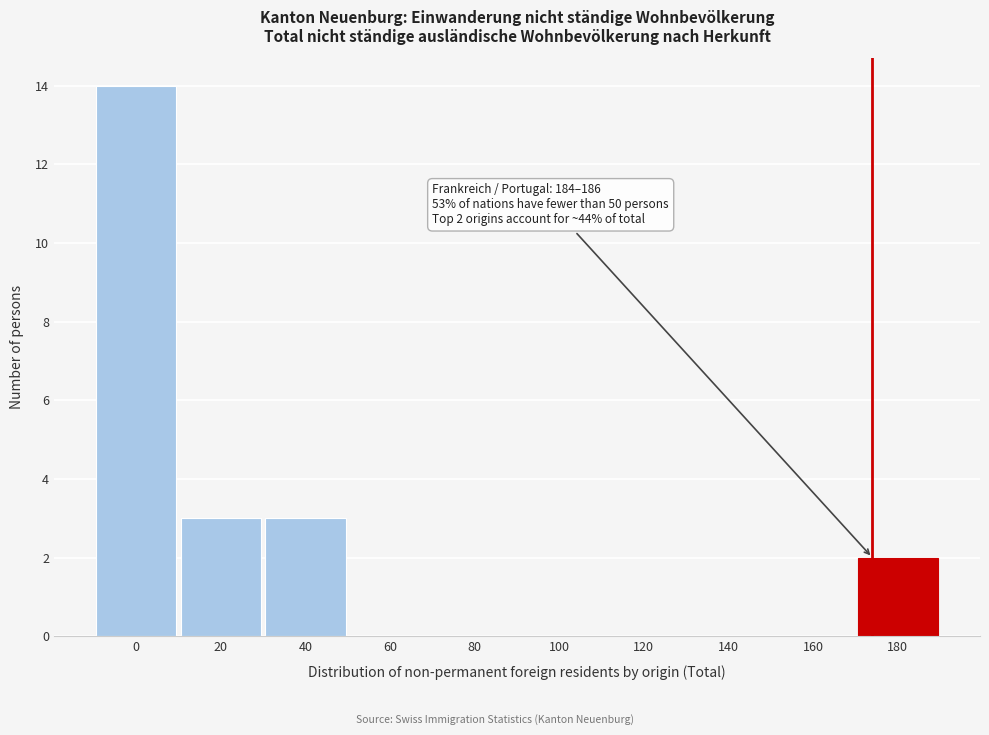

Reading left to right, what are all the values shown in this chart?

0=14	20=3	40=3	60=0	80=0	100=0	120=0	140=0	160=0	180=2